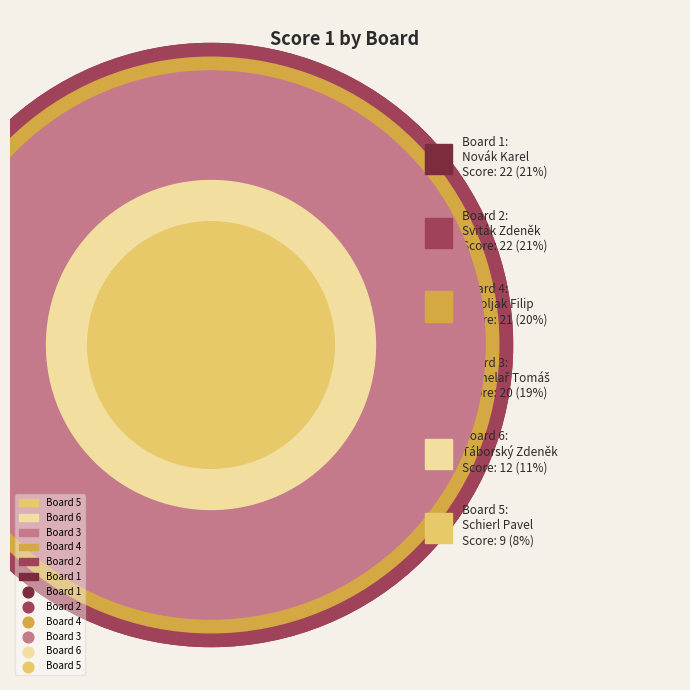

To the nearest percent, what percentage of the pie is Board 2?

21%